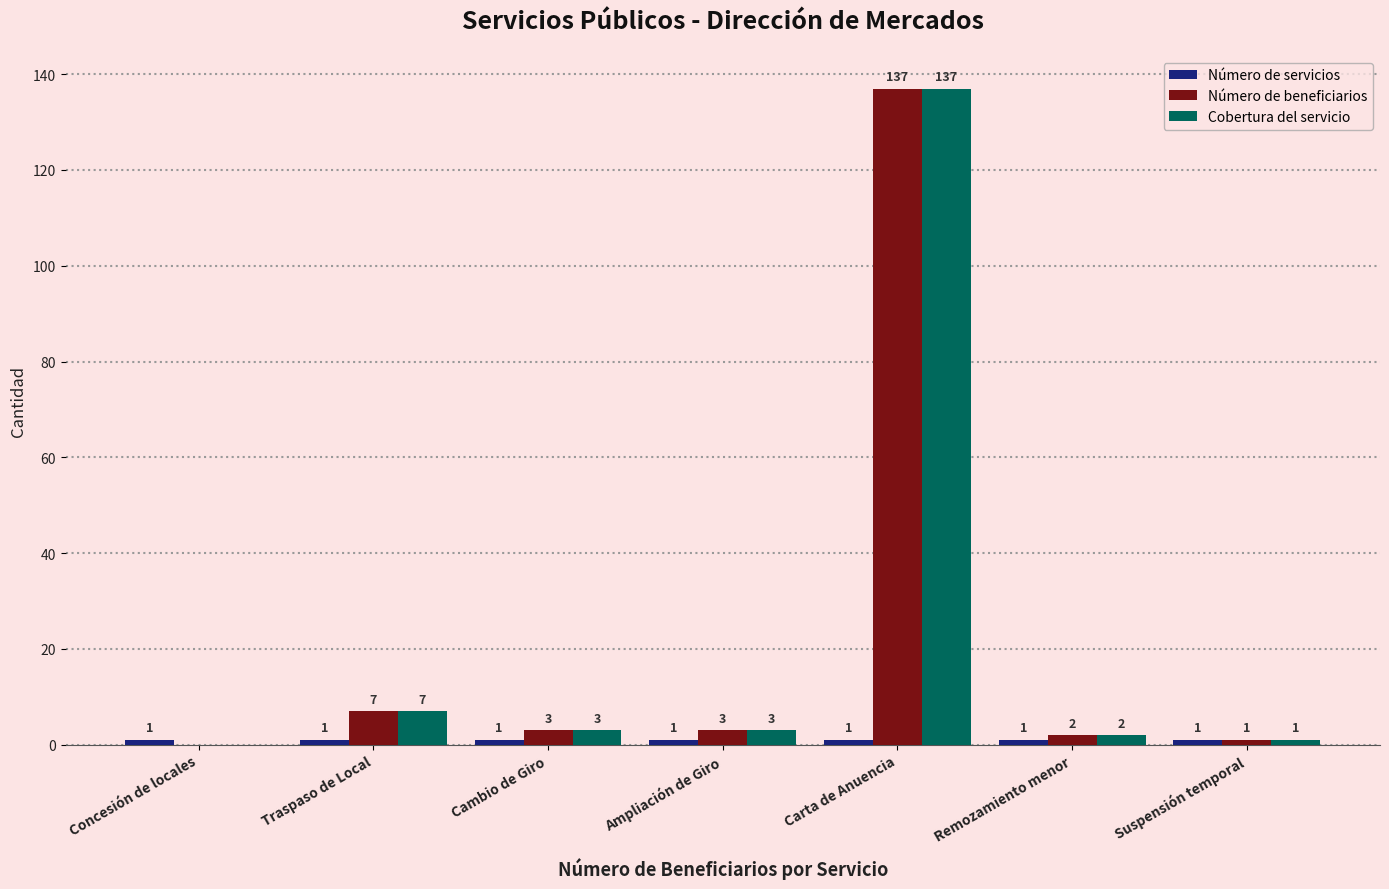

Where is Cobertura del servicio nearest to the value 68?

Traspaso de Local